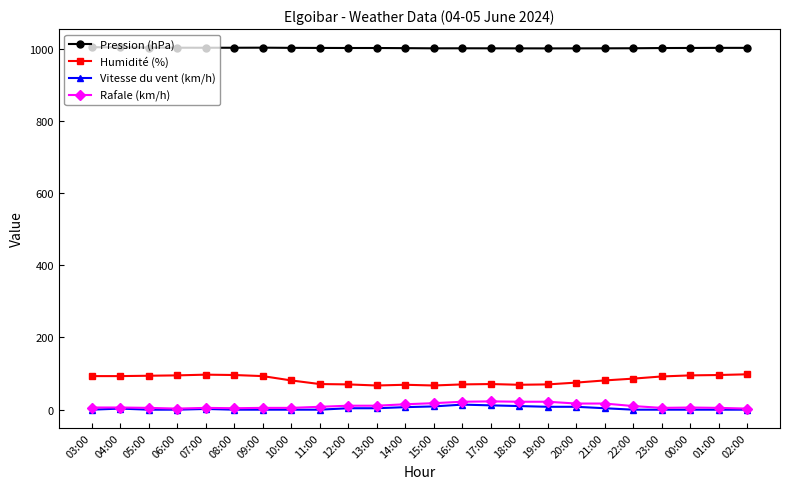

Count the number of categories in the chart.

24